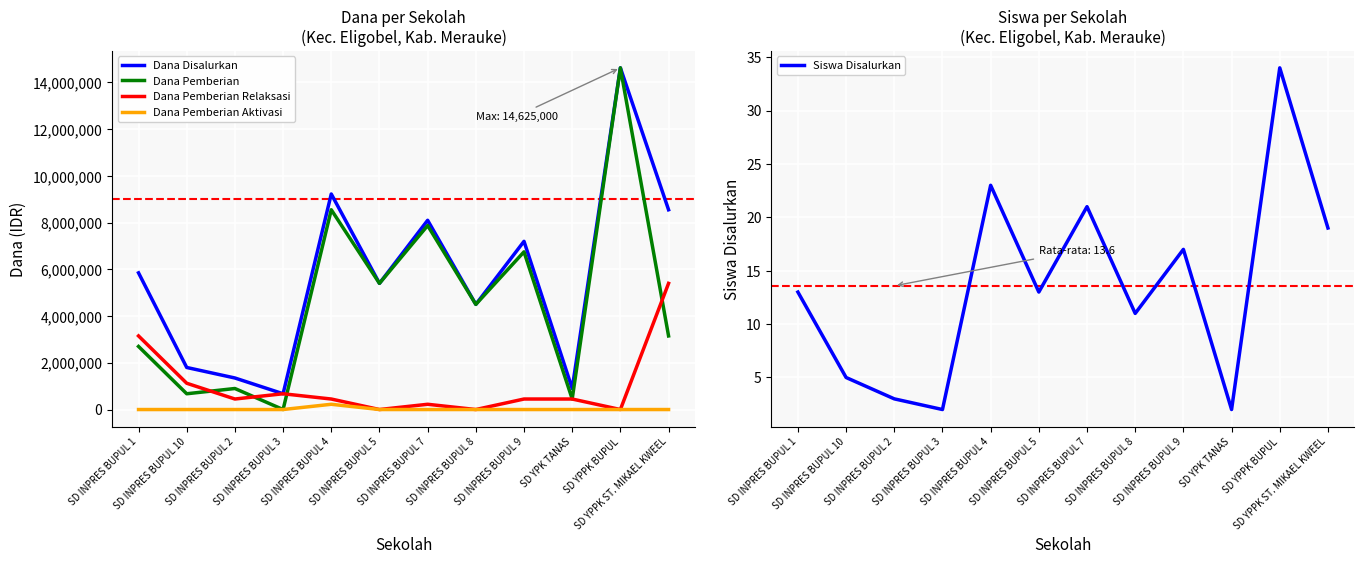

Between SD YPK TANAS and SD INPRES BUPUL 9, which is larger?

SD INPRES BUPUL 9